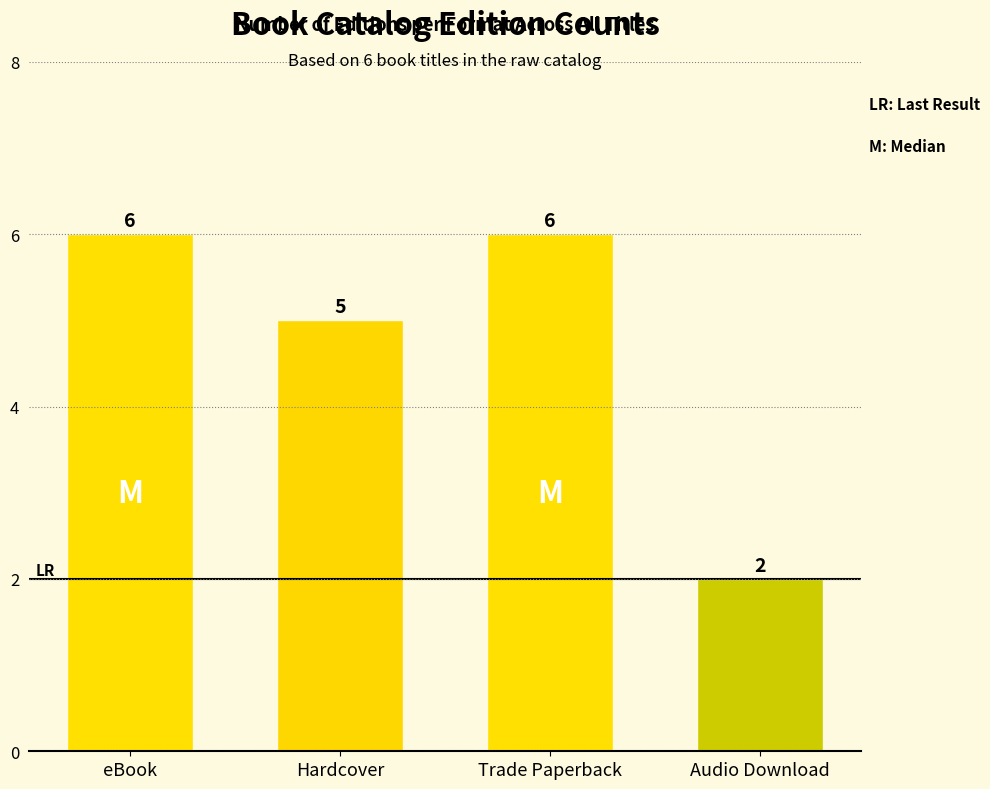

Which label corresponds to the smallest value in the chart?

Audio Download